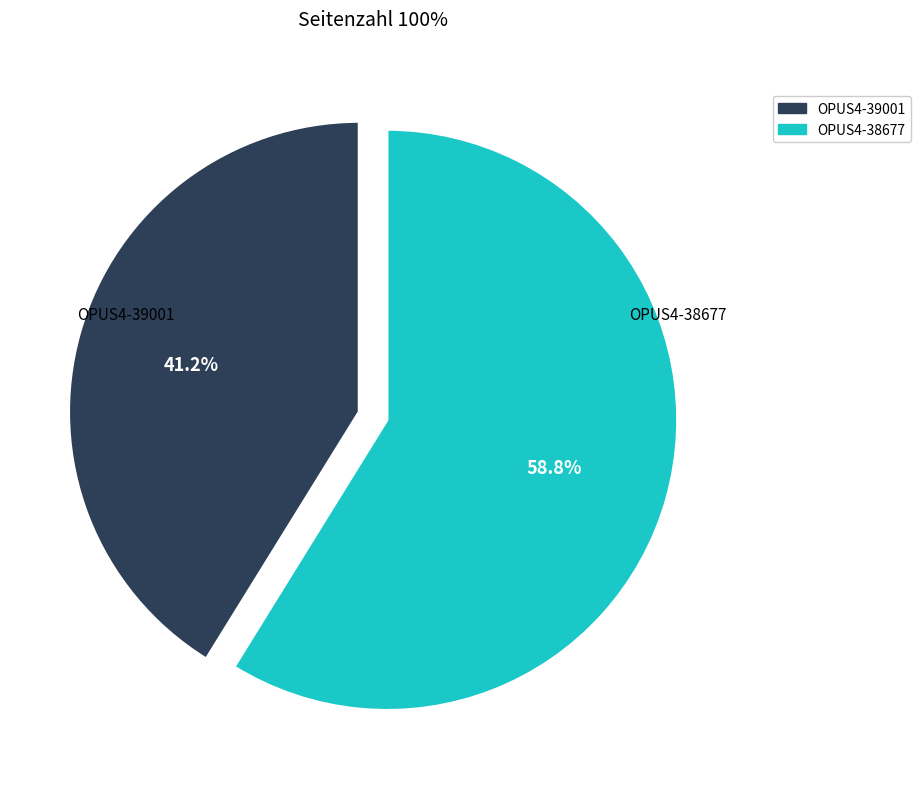

Rank the categories by value from highest to lowest.

OPUS4-38677, OPUS4-39001